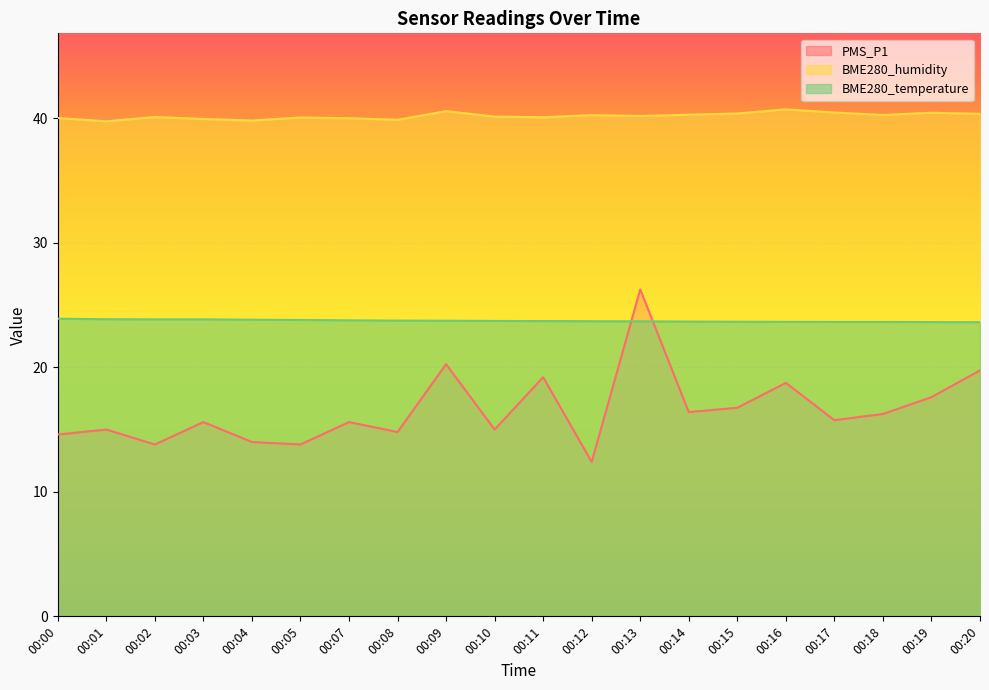

Count the number of categories in the chart.

20